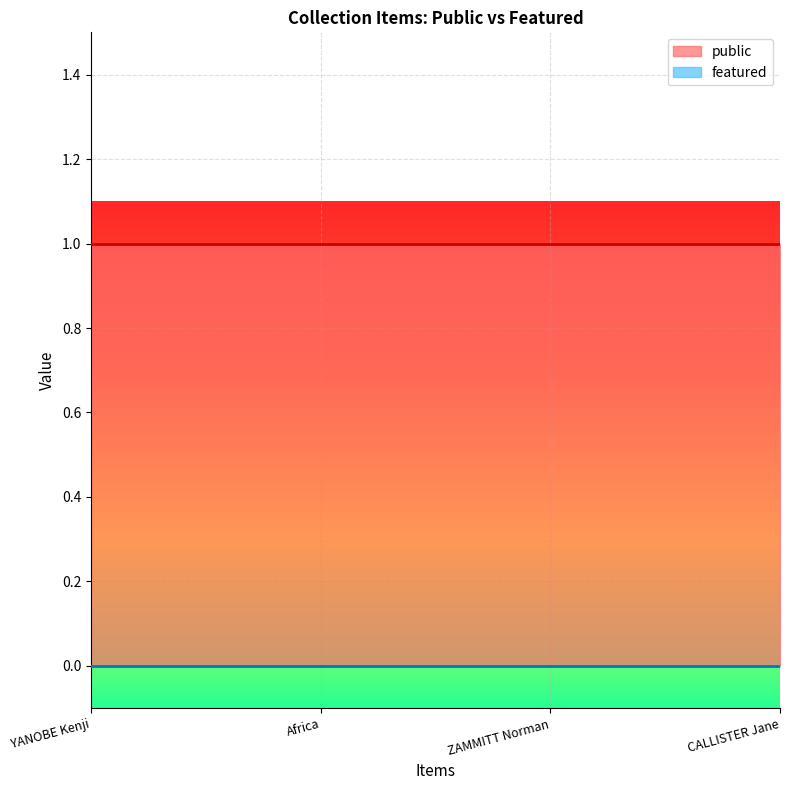

The value of public at Africa is 1. True or false?

True